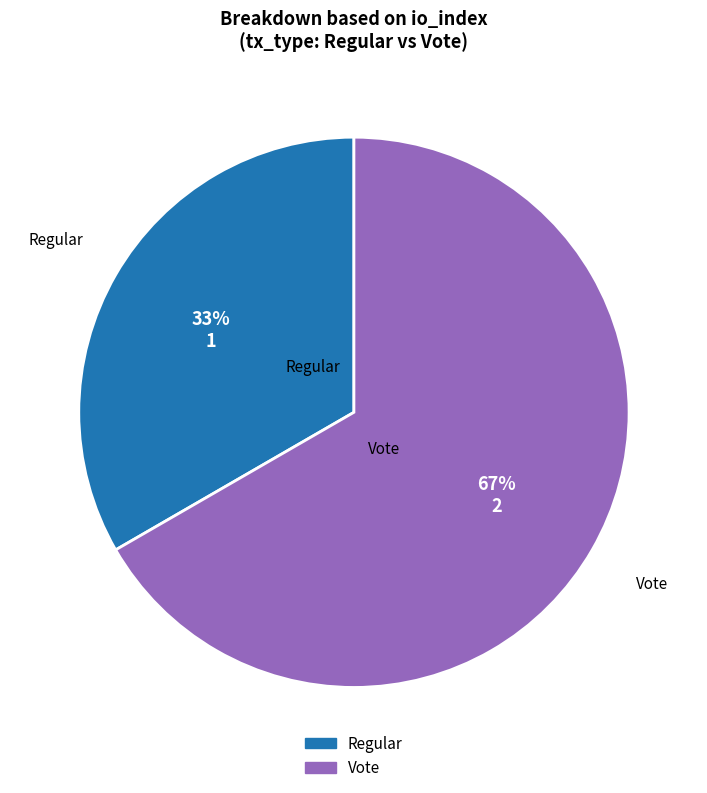

Count the number of slices in the pie.

2